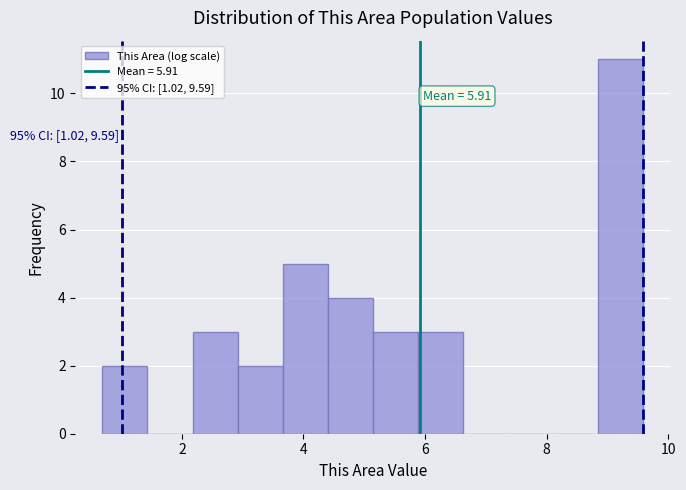

Around what value on the x-axis is the tallest bar? Give the approximate position of its centre, as read against the axis.

9.2